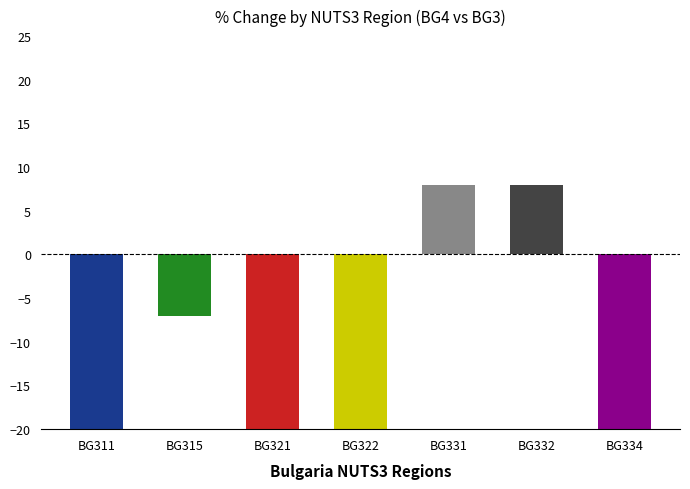

Between BG311 and BG322, which is larger?

BG311